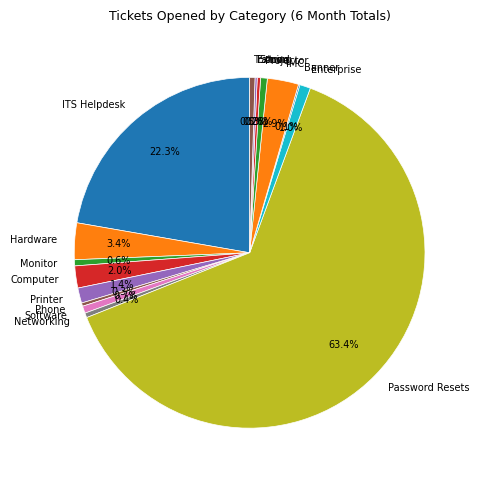

Which slice represents more than half of the pie?

Password Resets